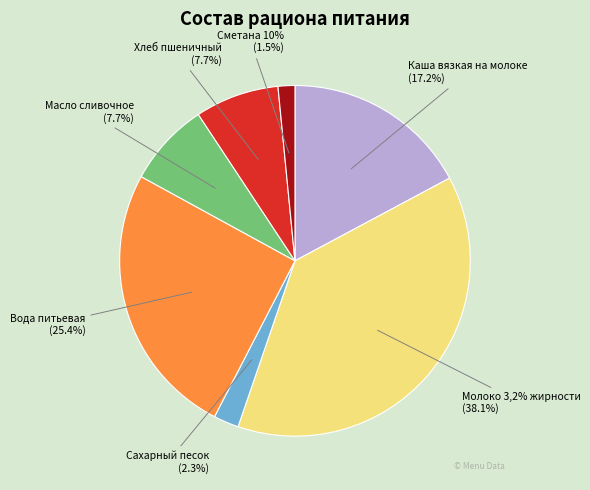

How many slices are in this pie chart?

7